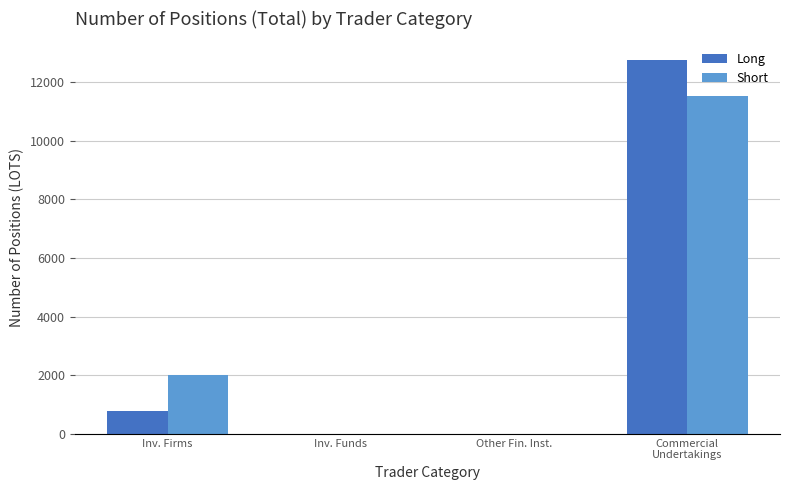

At which category is the sum across all series the highest?

Commercial
Undertakings